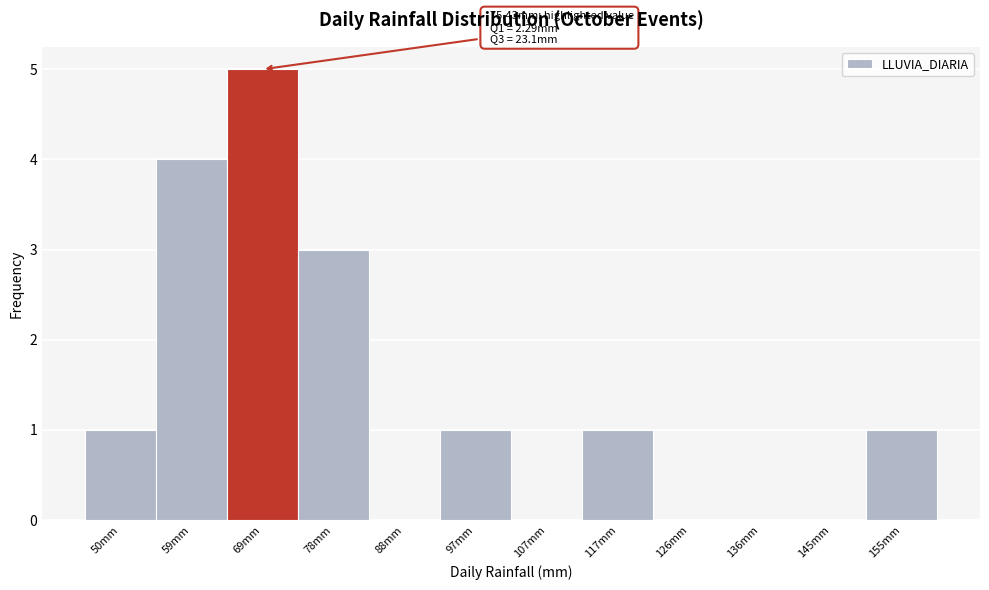

Reading left to right, extract all data points from this chart.

50mm=1	59mm=4	69mm=5	78mm=3	88mm=0	97mm=1	107mm=0	117mm=1	126mm=0	136mm=0	145mm=0	155mm=1